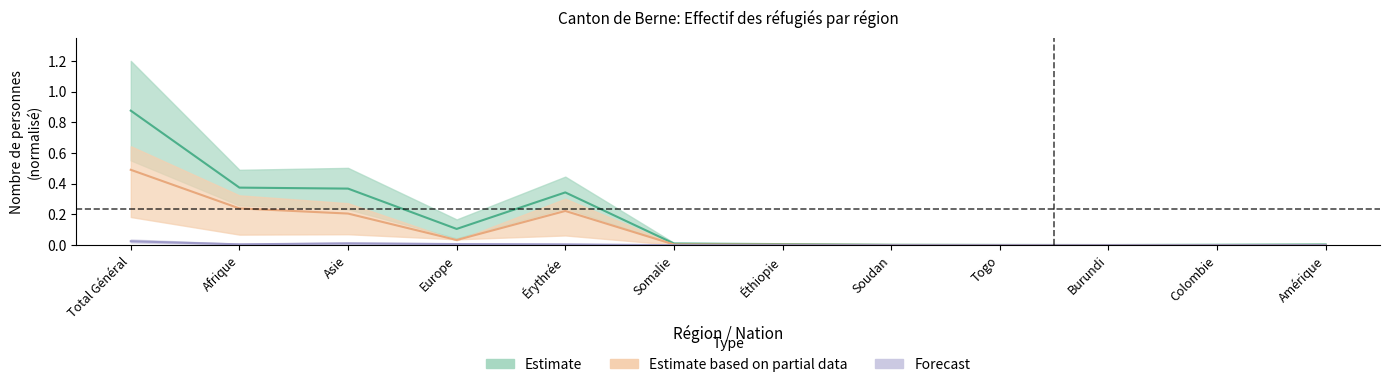

What is the average value of the Estimate series?

0.2